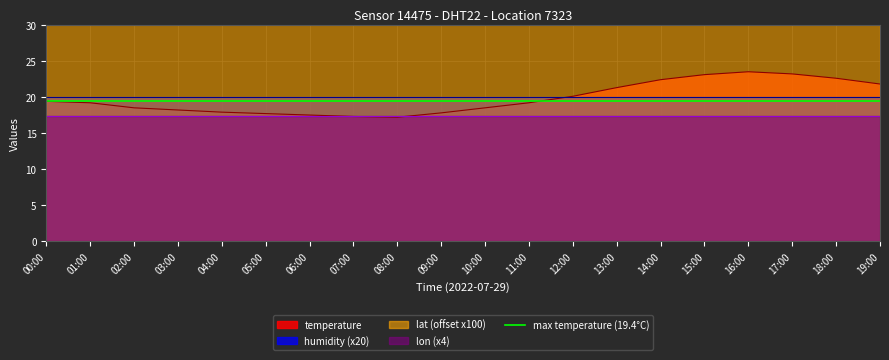

The temperature series shows 18.5 at 02:00. True or false?

True